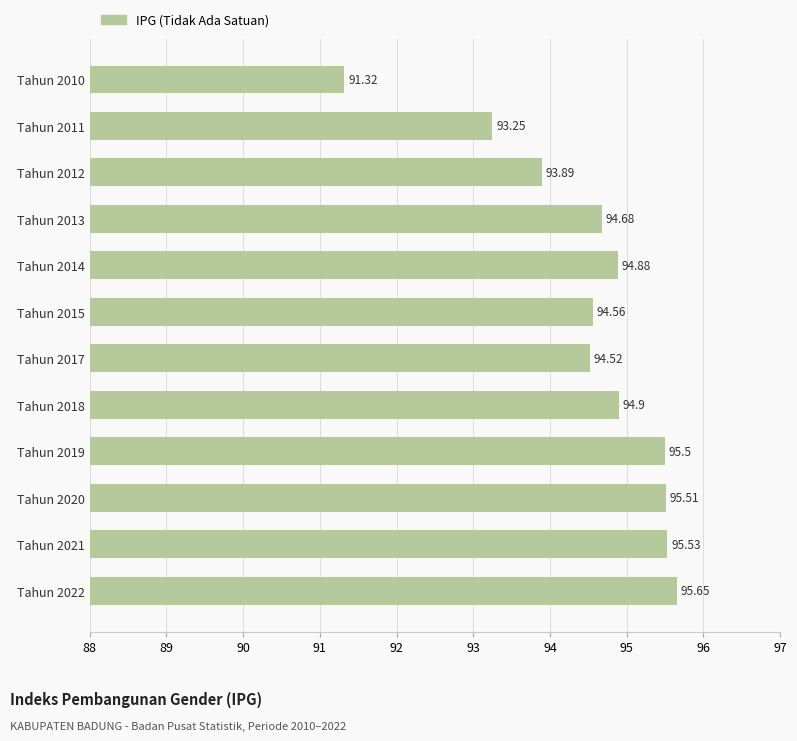

Approximately how many times larger is the value at Tahun 2021 compared to Tahun 2019?

1.0